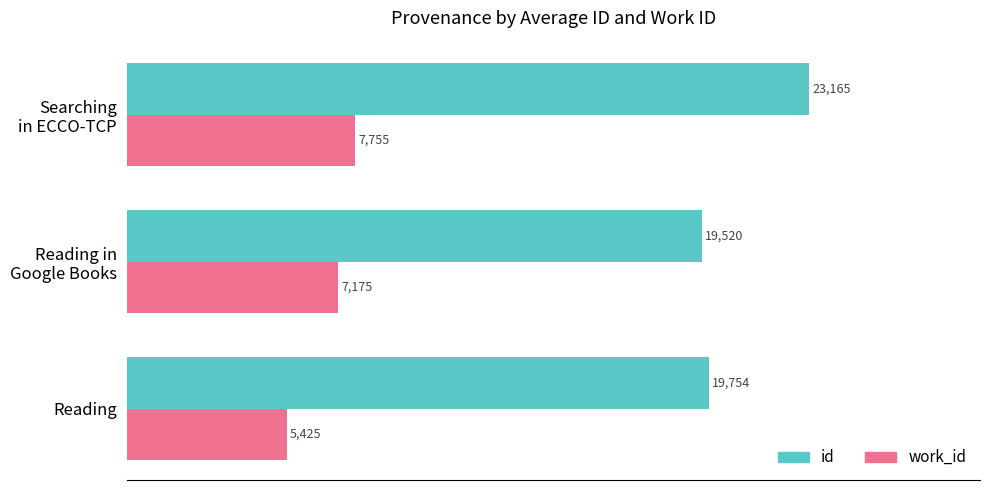

List the series in order of their peak value, highest first.

id, work_id